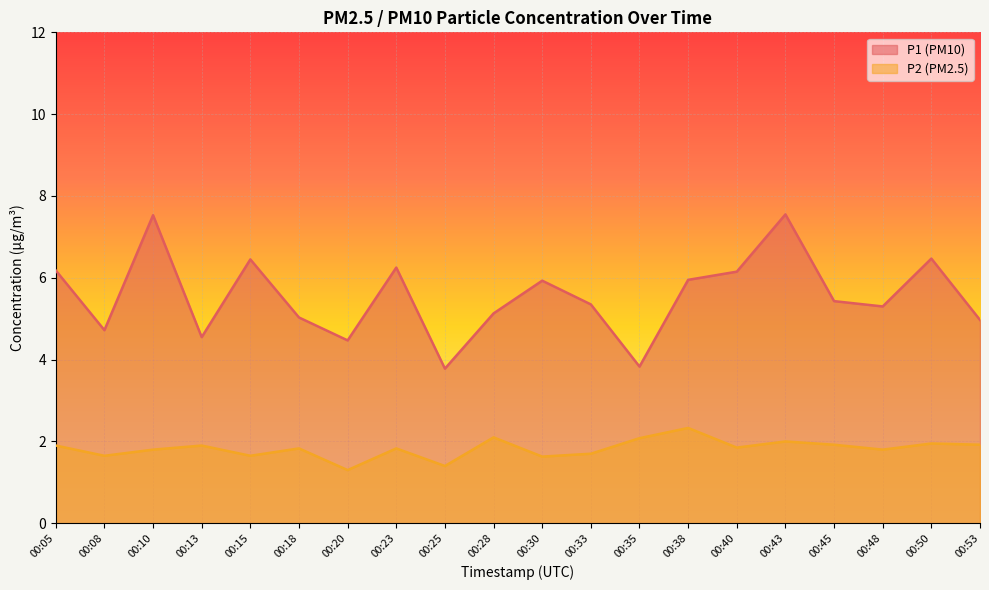

Between 00:38 and 00:40, which series saw the biggest shift?

P2 (PM2.5)